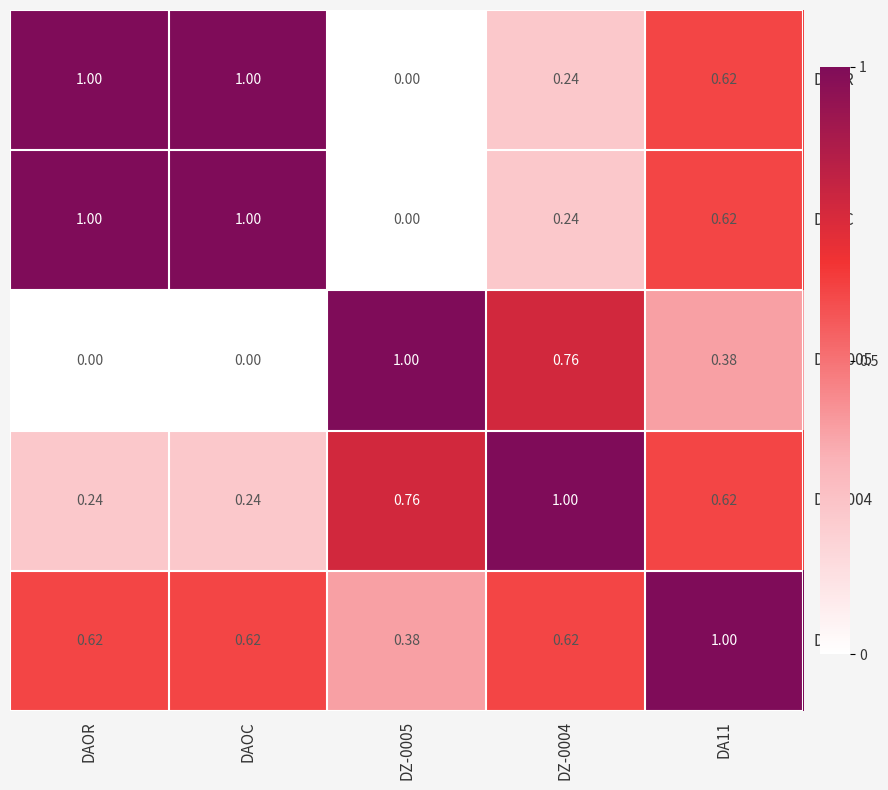

How many series are shown in this chart?

5